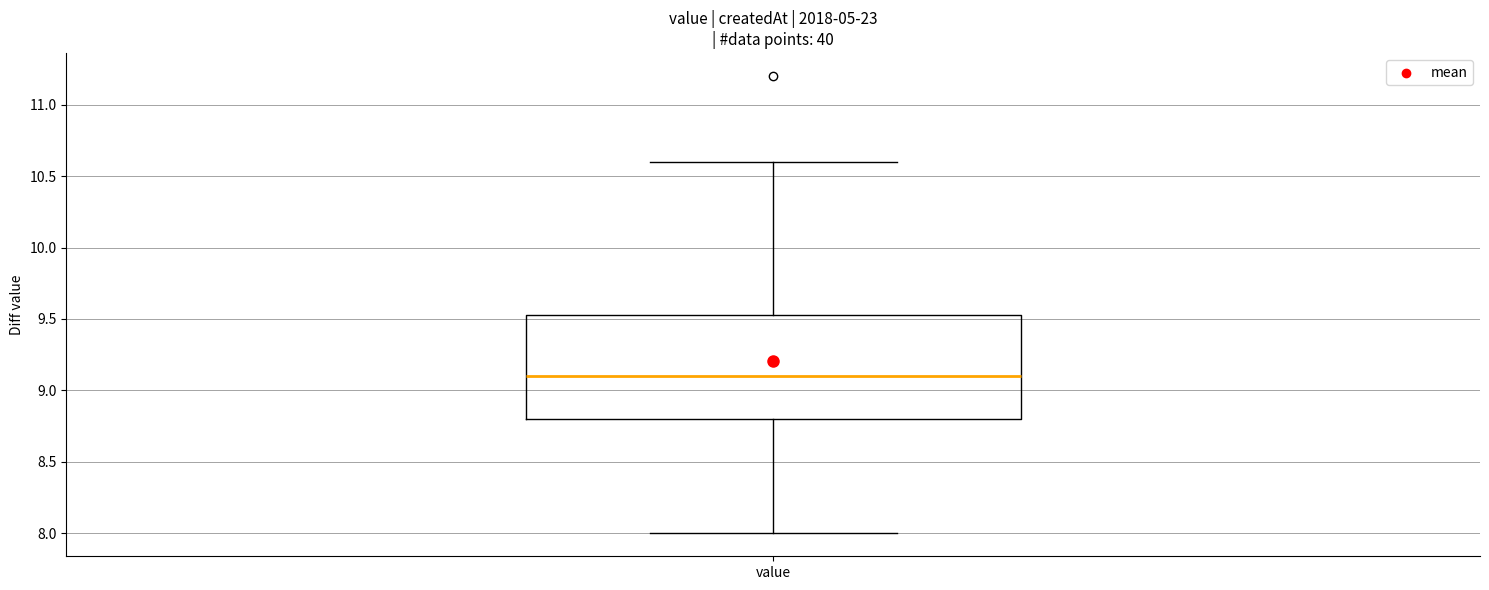

Transcribe this box plot: give where the median line is, the range the box spans, and where the two whiskers end, as read against the y-axis. The values are not printed on the chart, so give them approximately, as read against the axis.

median 9.10, box 8.80 to 9.55, whiskers 8.00 to 10.60